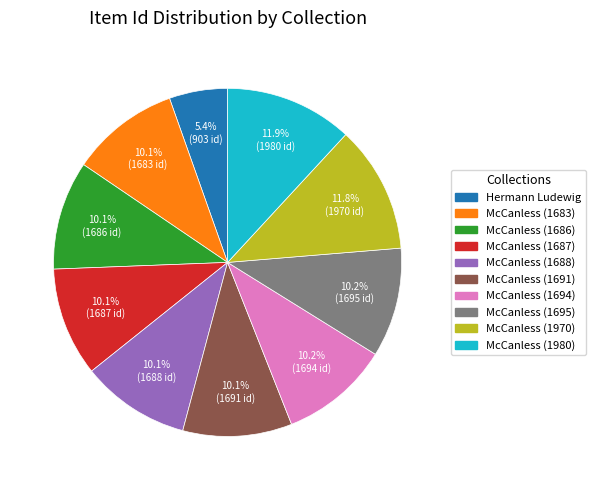

Is there any slice that represents more than half of the pie?

No